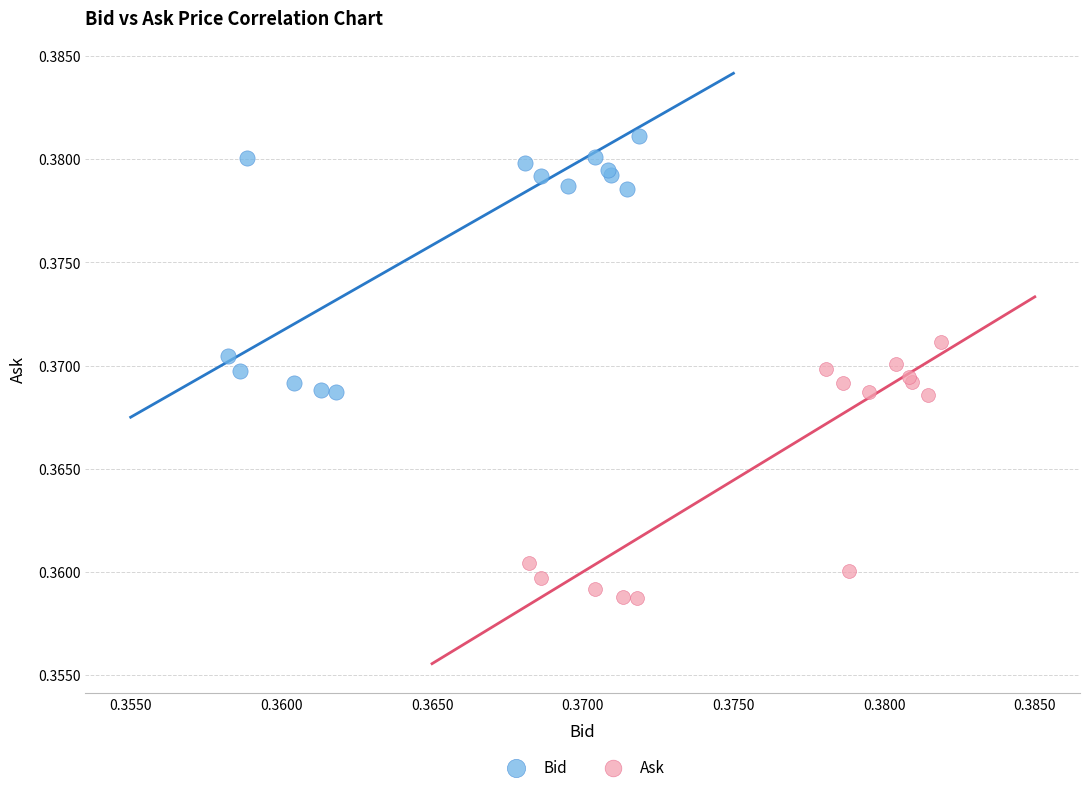

Which series reaches the minimum Y coordinate?

Ask